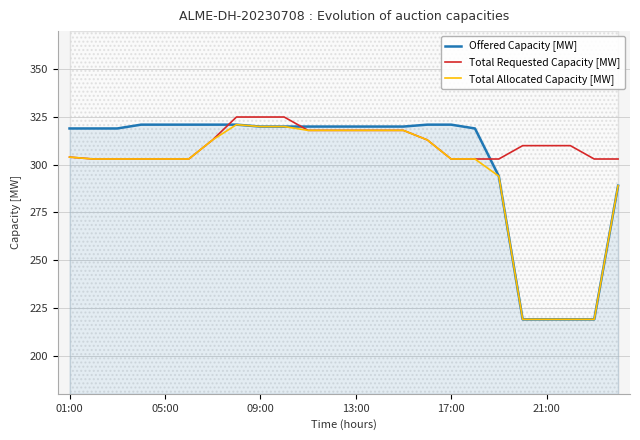

What is the difference between the maximum and second lowest values in the Offered Capacity [MW] series?

102